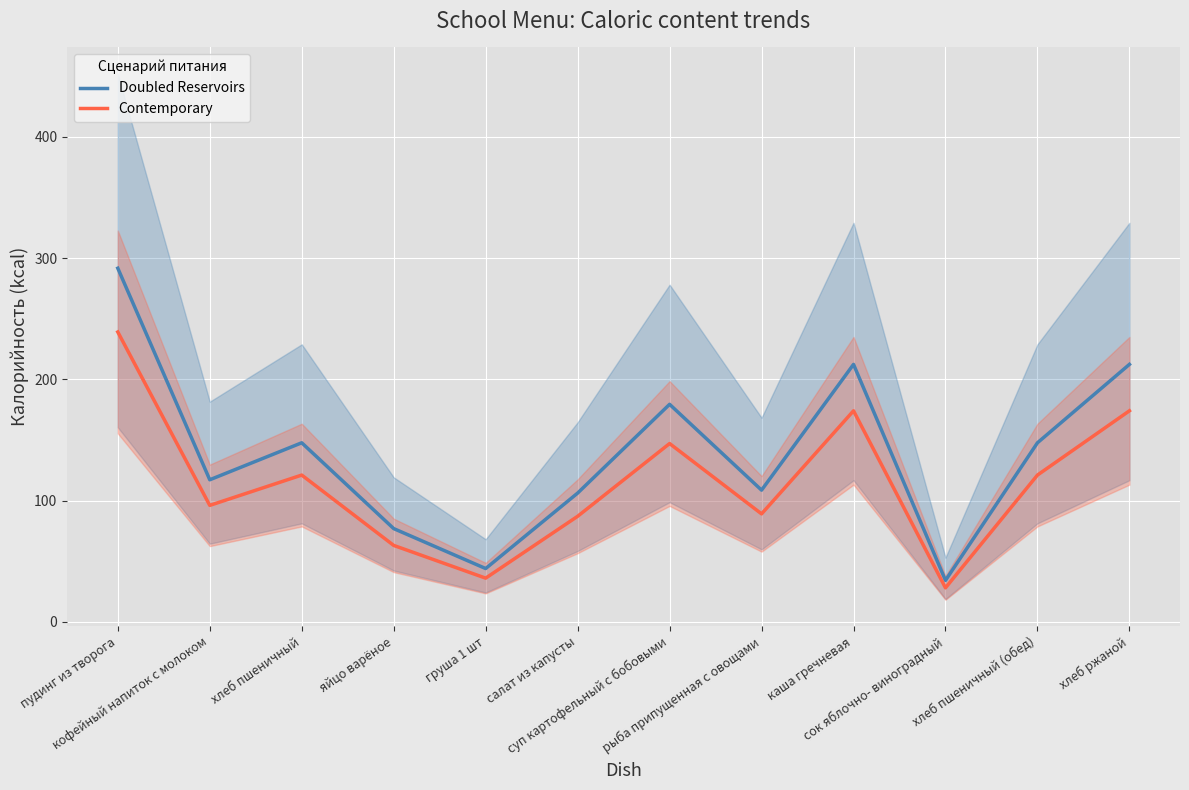

Is the value of Contemporary at кофейный напиток с молоком greater than the value of Doubled Reservoirs at хлеб ржаной?

No